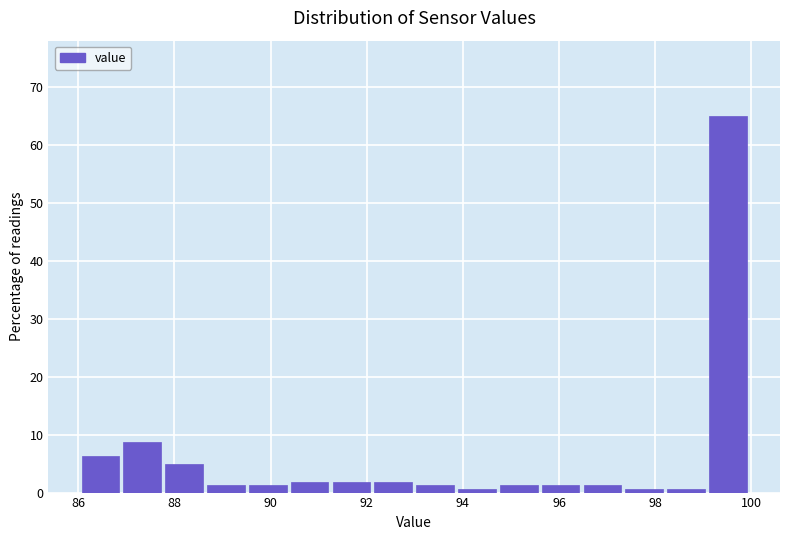

Reading left to right, list every bar in this chart as the range it spans on the x-axis followed by its height. Neither the bar edges nor the heights are printed on the chart, so give them approximately, as read against the axes.

86.0 to 87.0: 6
87.0 to 87.8: 9
87.8 to 88.6: 5
88.6 to 89.6: 1
89.6 to 90.4: 1
90.4 to 91.2: 2
91.2 to 92.2: 2
92.2 to 93.0: 2
93.0 to 94.0: 1
94.0 to 94.8: under 1
94.8 to 95.6: 1
95.6 to 96.6: 1
96.6 to 97.4: 1
97.4 to 98.2: under 1
98.2 to 99.2: under 1
99.2 to 100.0: 65